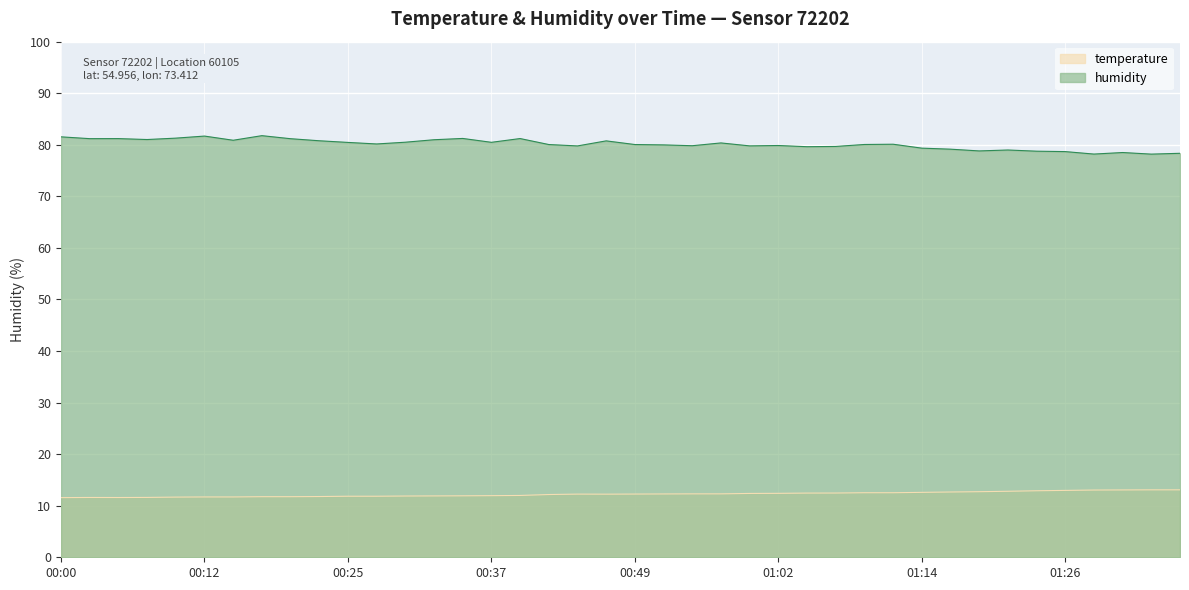

The temperature series shows 13.1 at 01:32. True or false?

True